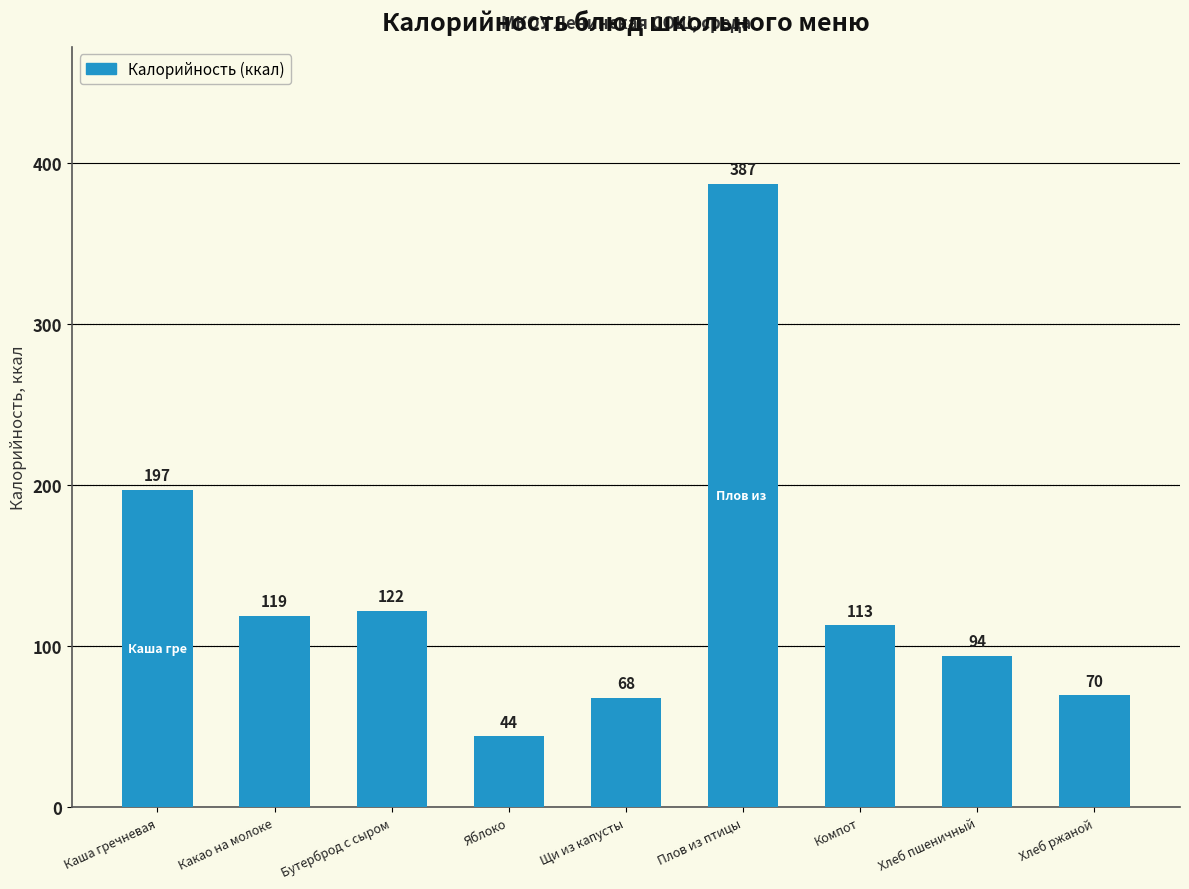

What is the change in value from Плов из птицы to Компот?

-274.0